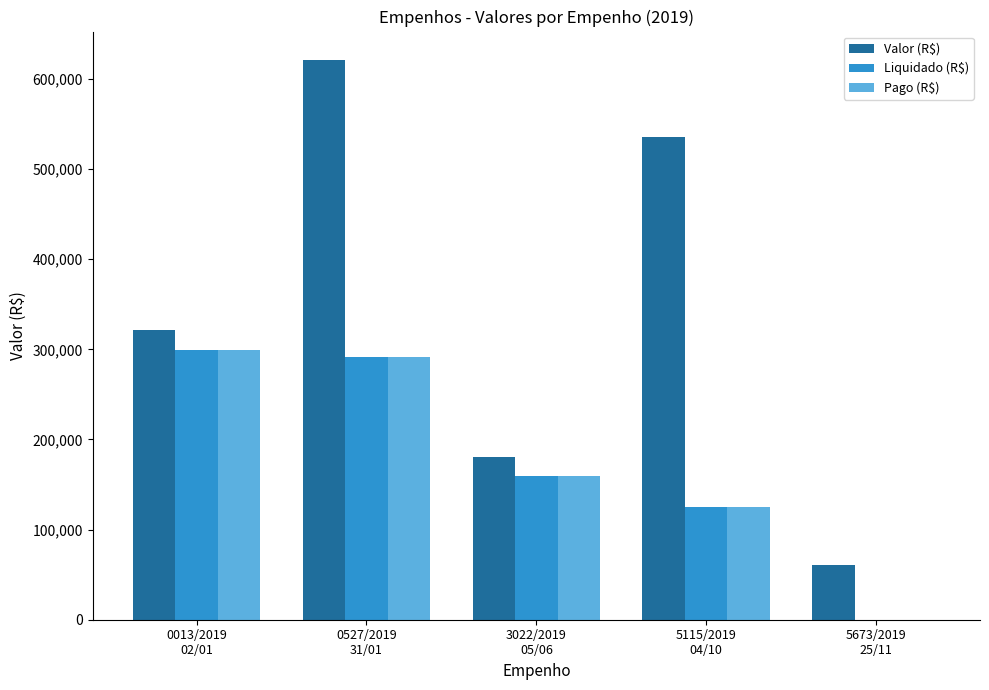

Which category has the highest value in the Pago (R$) series?

0013/2019
02/01